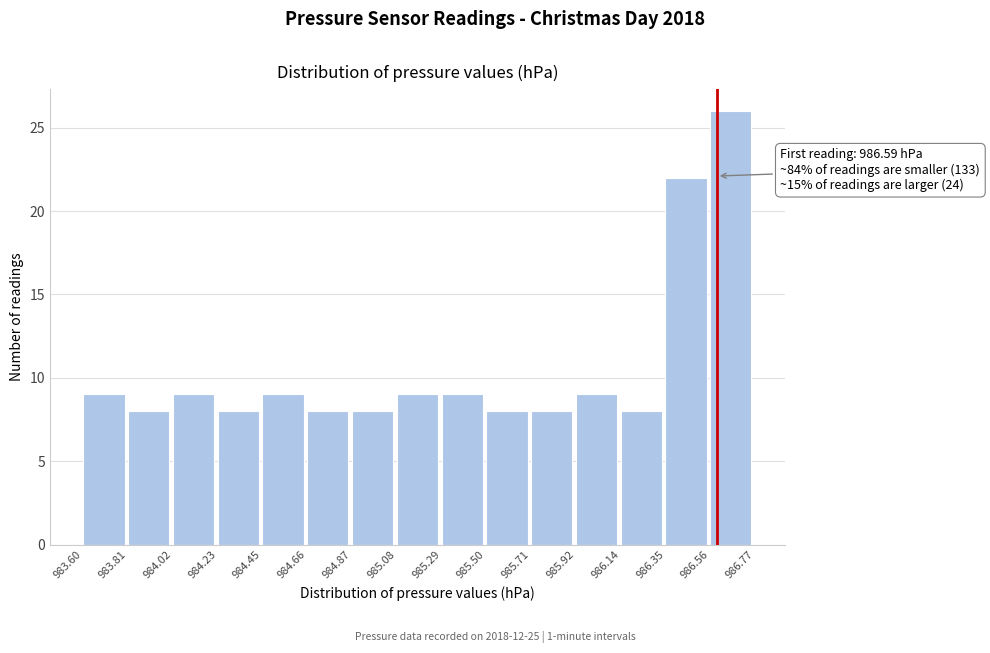

Over which range of the x-axis is the bar tallest?

986.56 to 986.77